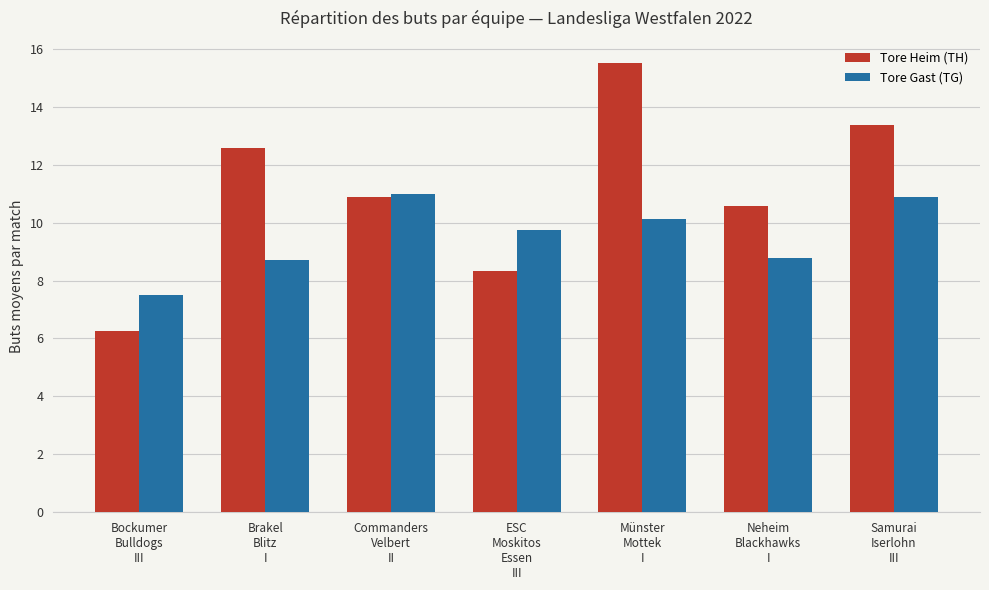

How many values in the Tore Heim (TH) series are below 10?

2